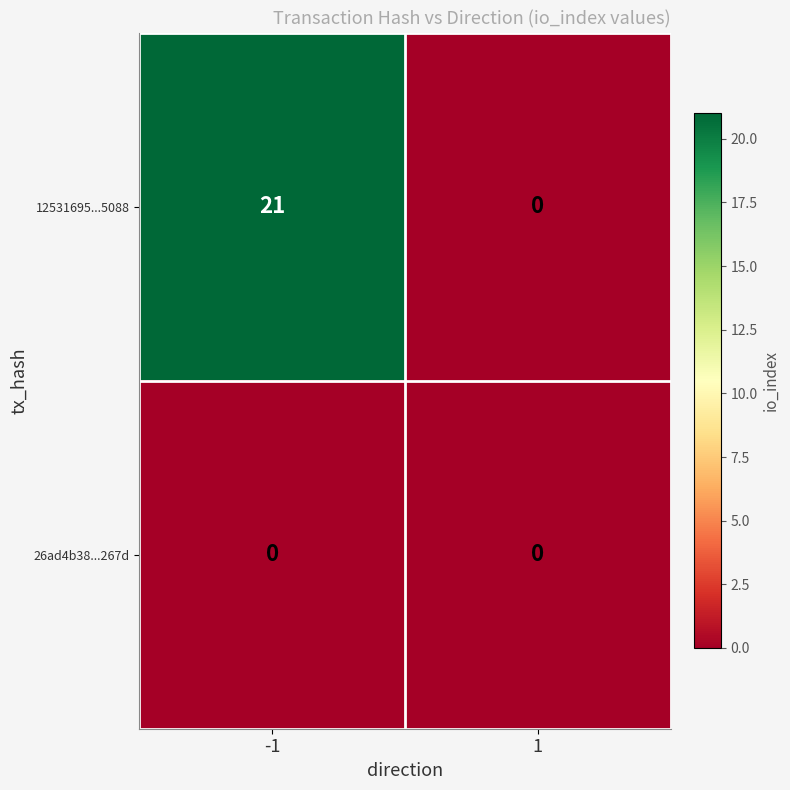

Is it true that 12531695...5088 equals 11 at 1?

False